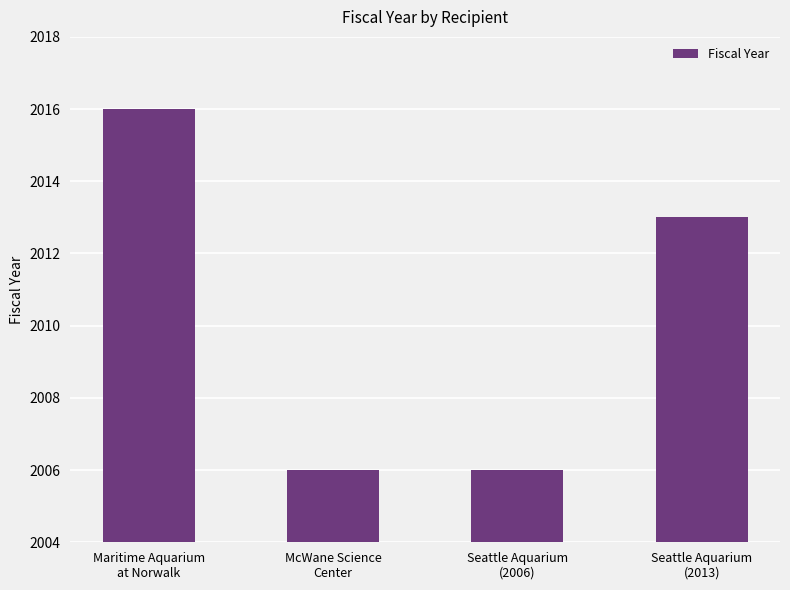

What position from the right is Maritime Aquarium
at Norwalk?

4